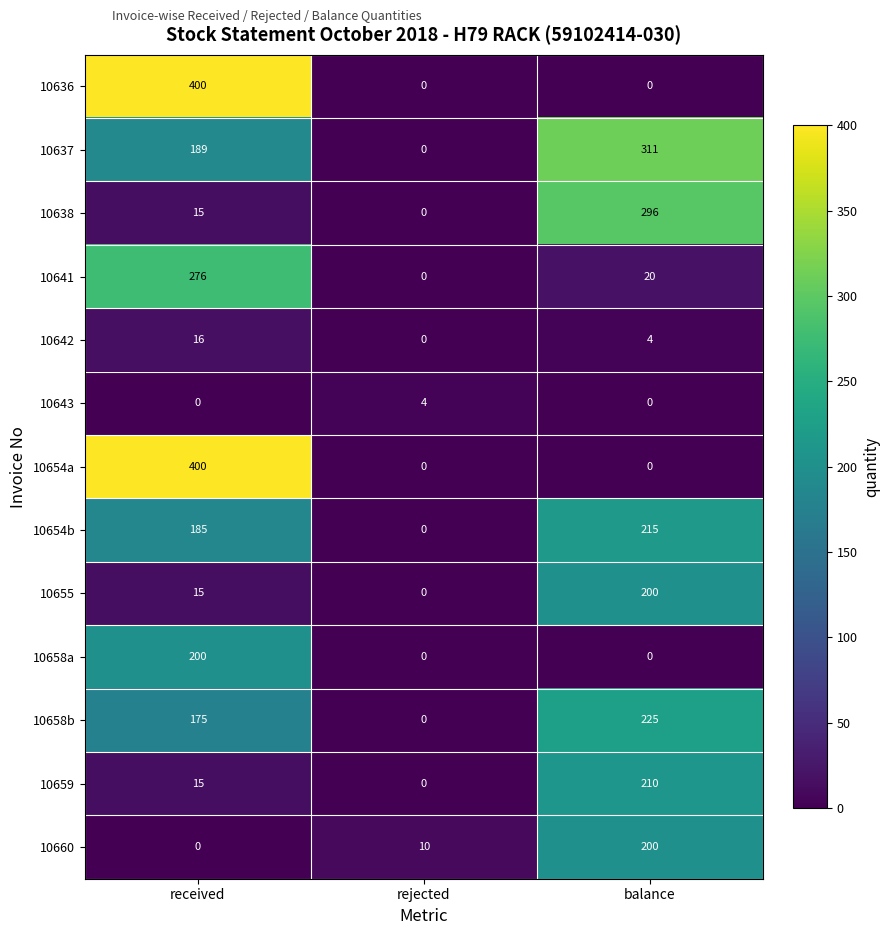

How many series are shown in this chart?

13